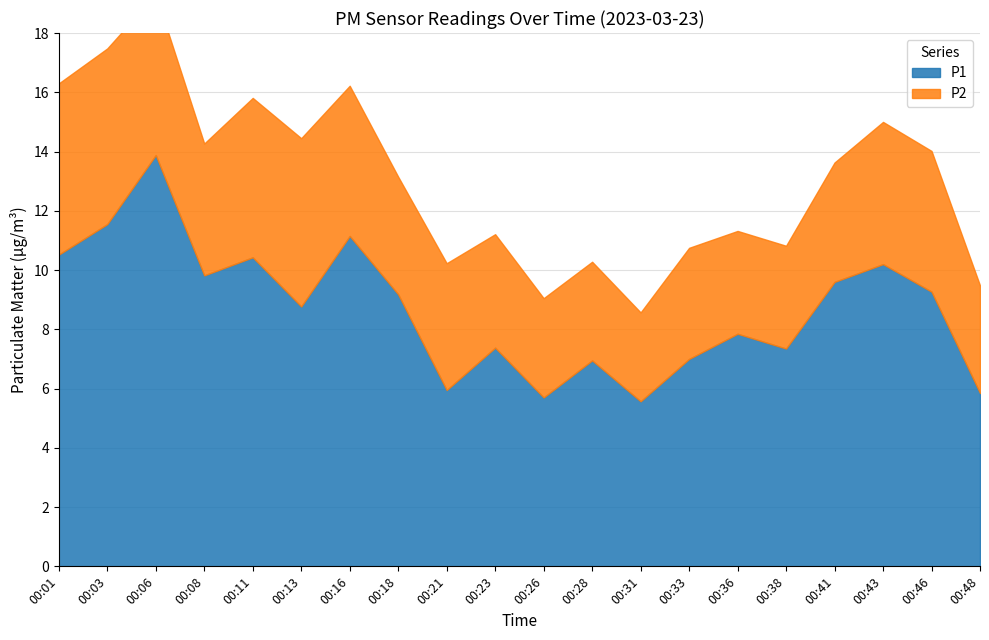

True or false: P1 and P2 intersect in this chart.

False